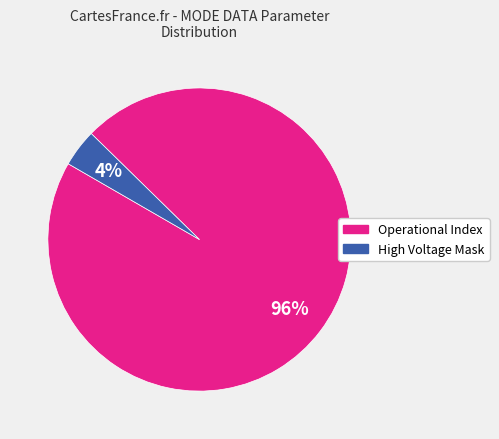

Is there any slice that represents more than half of the pie?

Yes